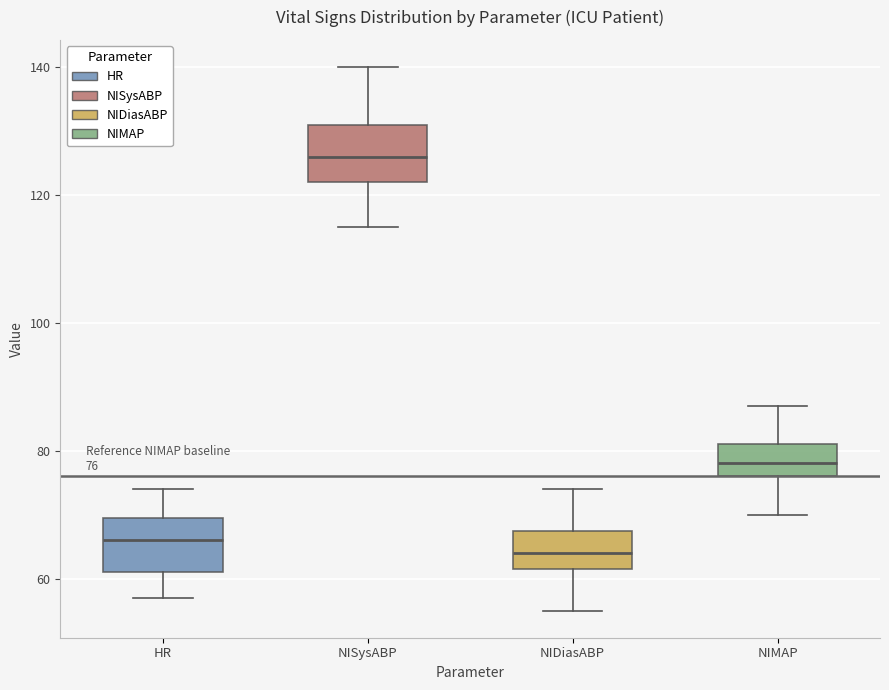

Which box's median line is the highest?

NISysABP